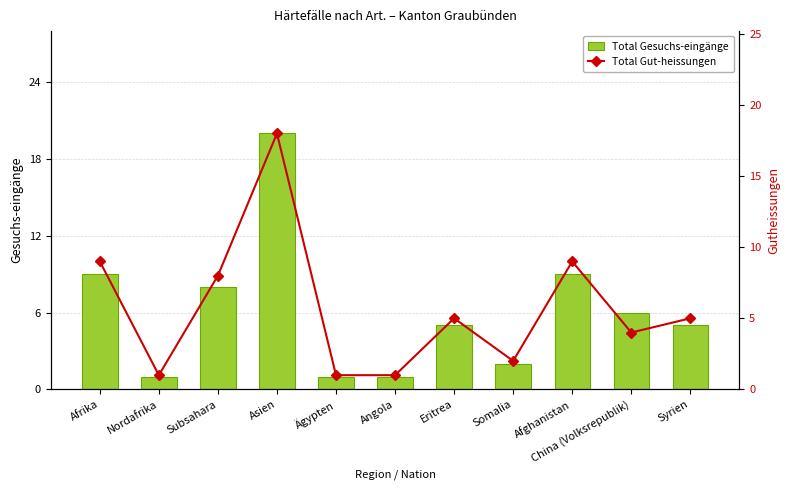

At how many categories does at least one series exceed 17?

1